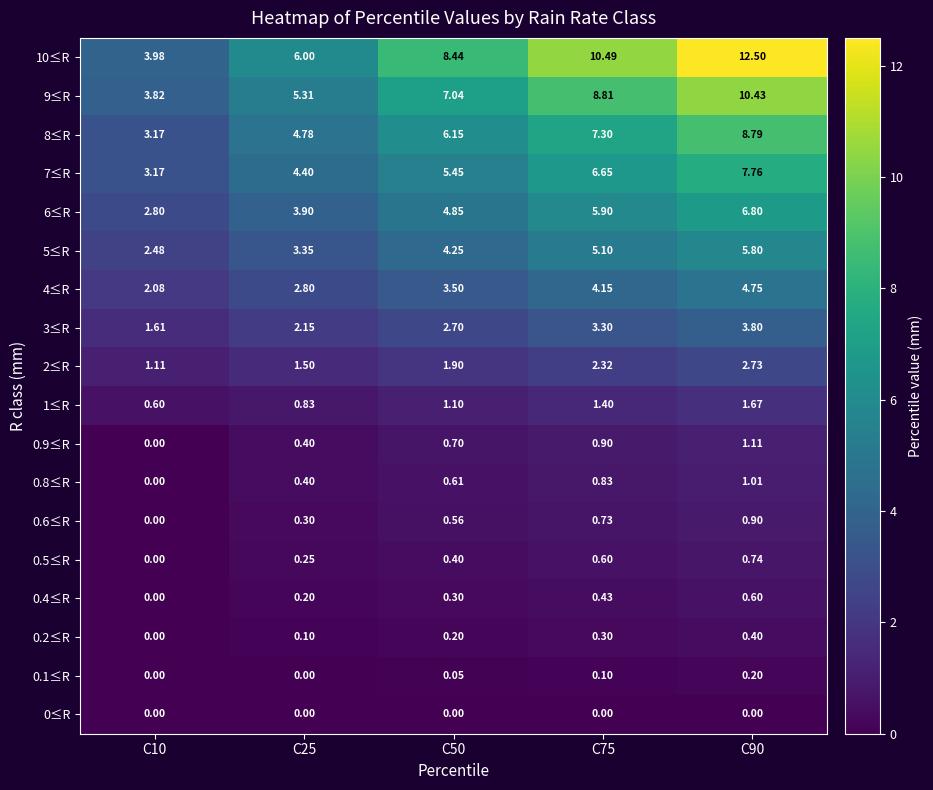

Is the value of 0.5≤R at C90 greater than the value of 6≤R at C25?

No